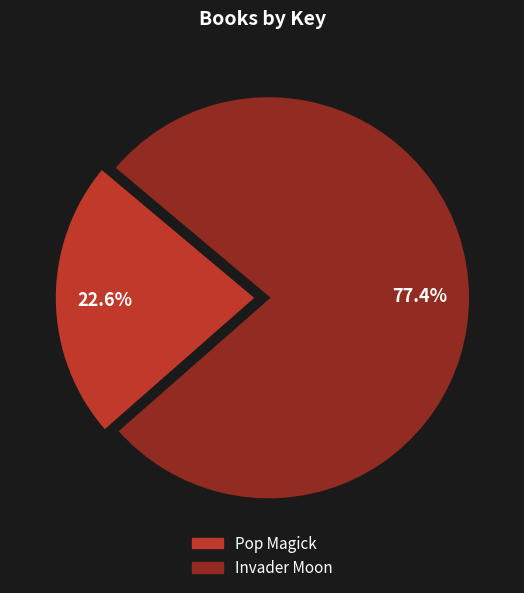

What is the ratio of the value at Invader Moon to the value at Pop Magick?

3.4